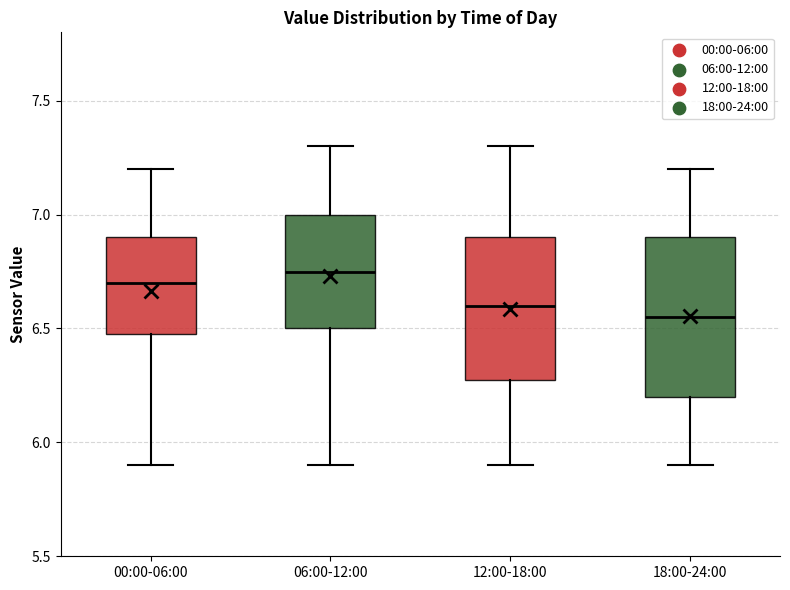

Reading left to right, transcribe this box plot: for each box, give where its median line is, the range the box spans, and where its two whiskers end, as read against the y-axis. The values are not printed on the chart, so give them approximately, as read against the axis.

00:00-06:00: median 6.70, box 6.50 to 6.90, whiskers 5.90 to 7.20
06:00-12:00: median 6.75, box 6.50 to 7.00, whiskers 5.90 to 7.30
12:00-18:00: median 6.60, box 6.30 to 6.90, whiskers 5.90 to 7.30
18:00-24:00: median 6.55, box 6.20 to 6.90, whiskers 5.90 to 7.20